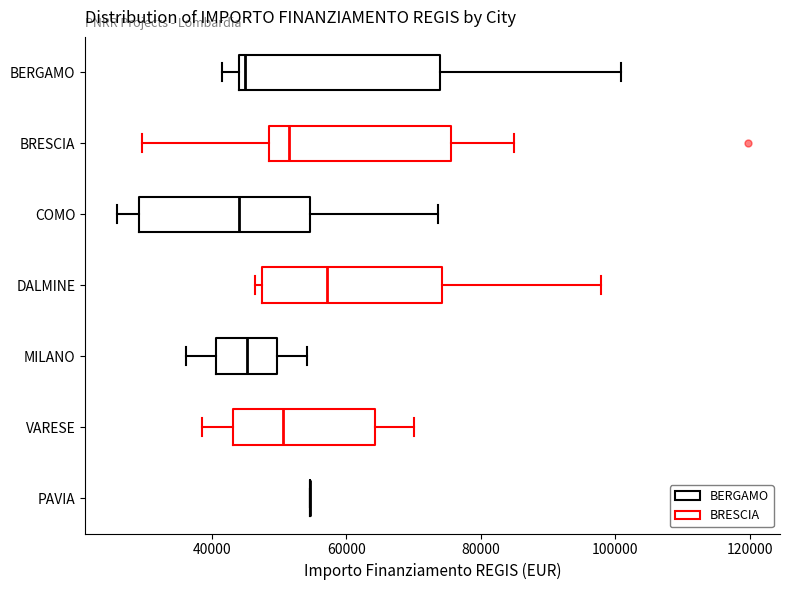

Reading bottom to top, transcribe this box plot: for each box, give where its median line is, the range the box spans, and where its two whiskers end, as read against the x-axis. The values are not printed on the chart, so give them approximately, as read against the axis.

PAVIA: box collapsed to a line at 54000, whiskers 54000 to 54000
VARESE: median 50000, box 44000 to 64000, whiskers 38000 to 70000
MILANO: median 46000, box 40000 to 50000, whiskers 36000 to 54000
DALMINE: median 58000, box 48000 to 74000, whiskers 46000 to 98000
COMO: median 44000, box 30000 to 54000, whiskers 26000 to 74000
BRESCIA: median 52000, box 48000 to 76000, whiskers 30000 to 84000
BERGAMO: median 44000 (just right of the box's left edge), box 44000 to 74000, whiskers 42000 to 100000